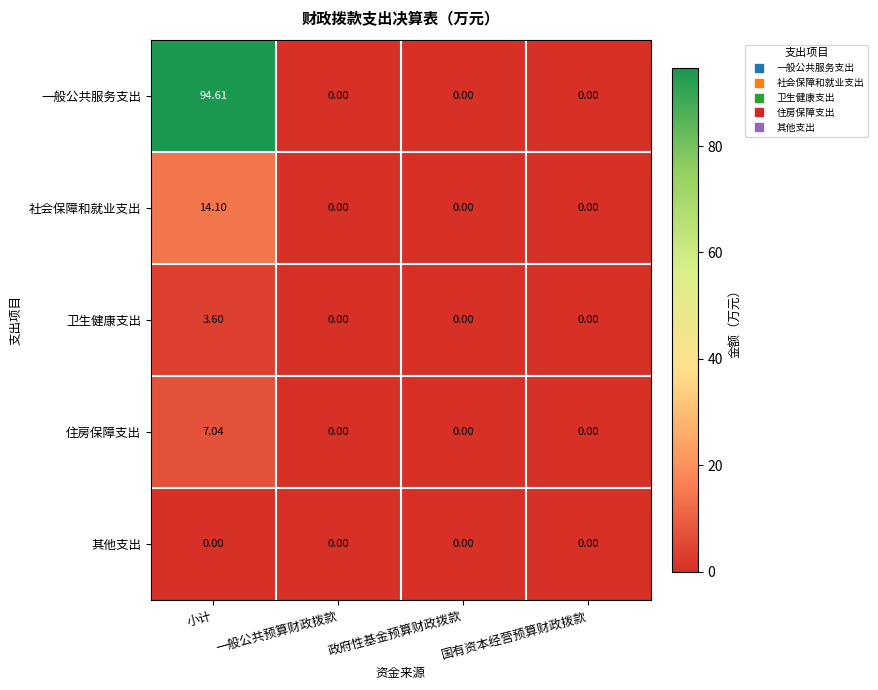

Which series has the widest spread of values?

一般公共服务支出